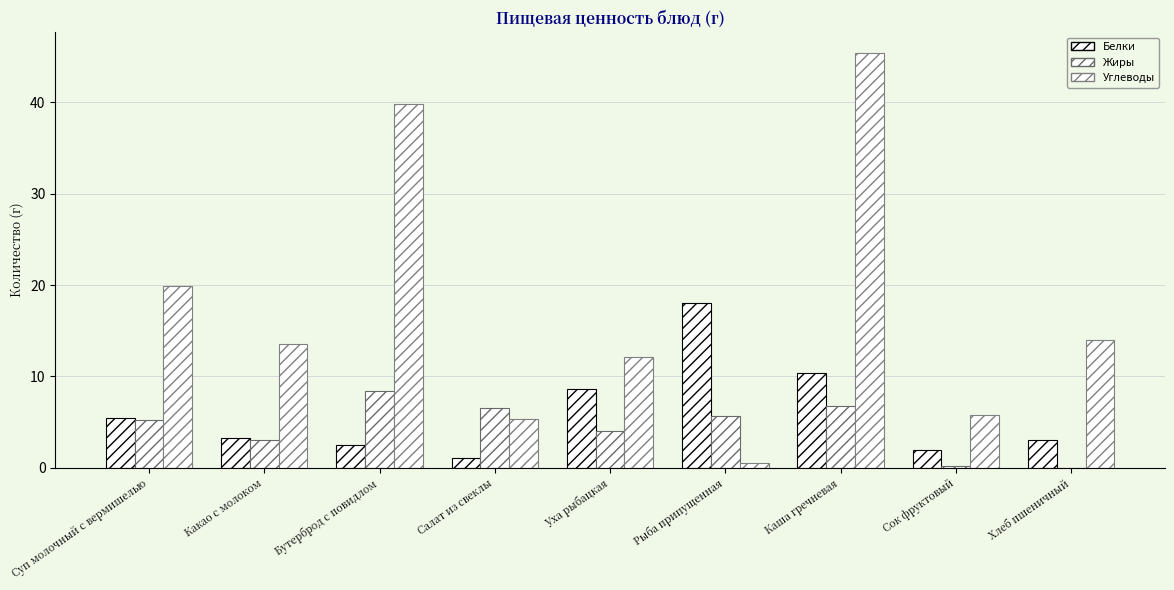

Does the chart contain stacked bars?

No